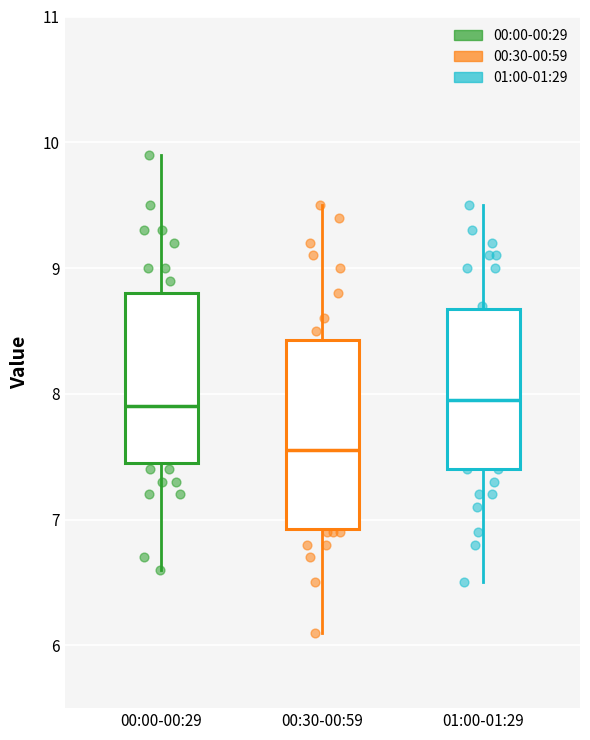

Where does the median line of the box for 00:30-00:59 sit on the y-axis? The values are not printed on the chart, so give them approximately, as read against the axis.

7.6